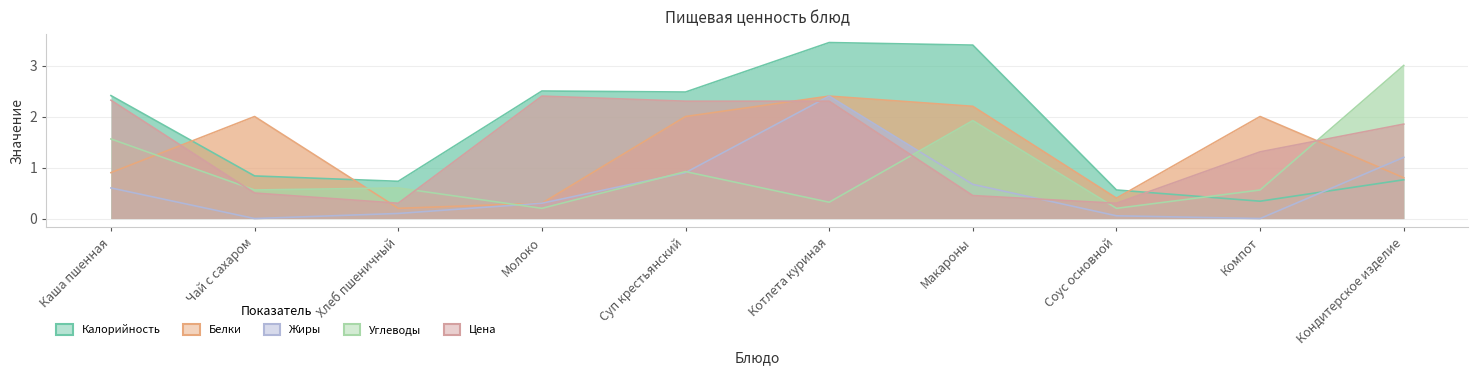

At which category does the chart reach its minimum across all series?

Чай с сахаром